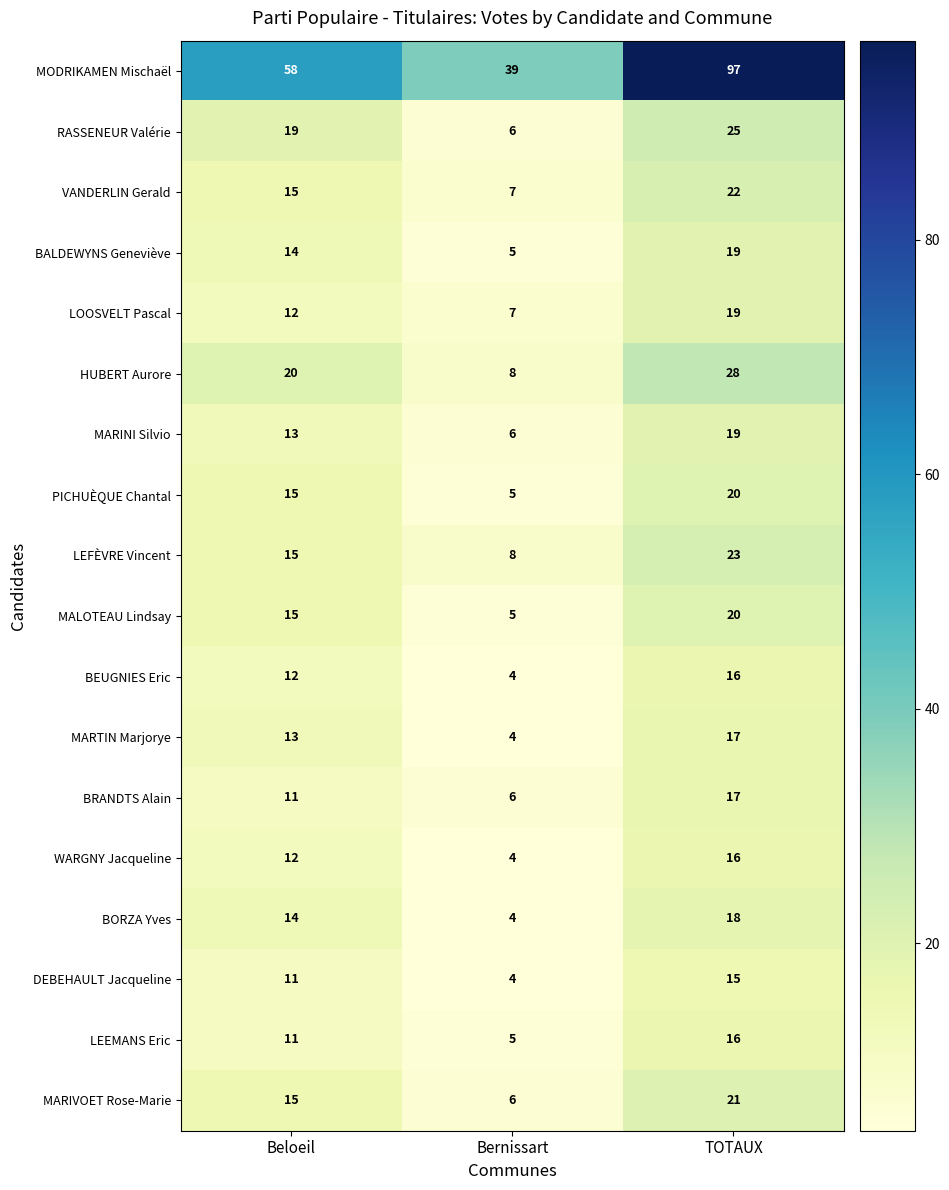

Count the number of categories in the chart.

3